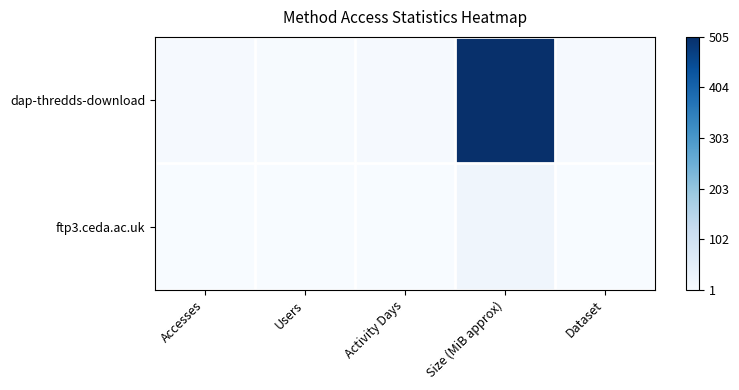

Which series has the largest total across all categories?

dap-thredds-download